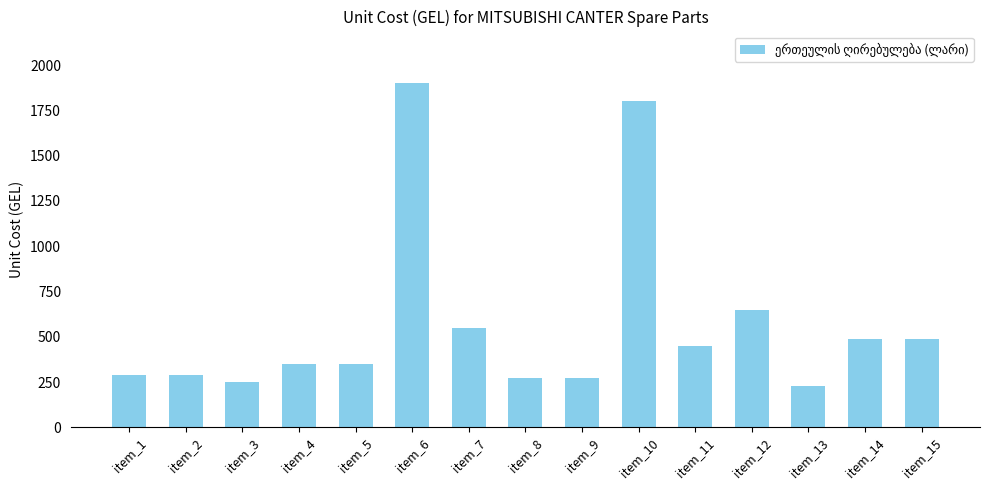

True or false: the data shows 350.0 at item_4.

True